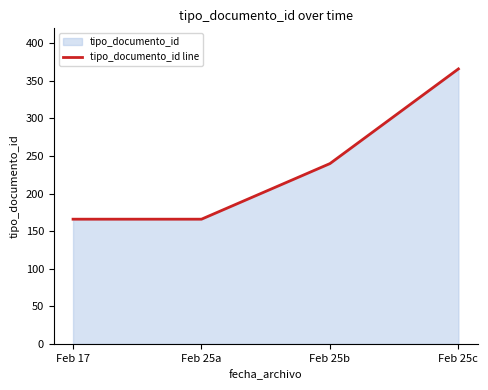

List the labels in order of value, smallest first.

Feb 17, Feb 25a, Feb 25b, Feb 25c